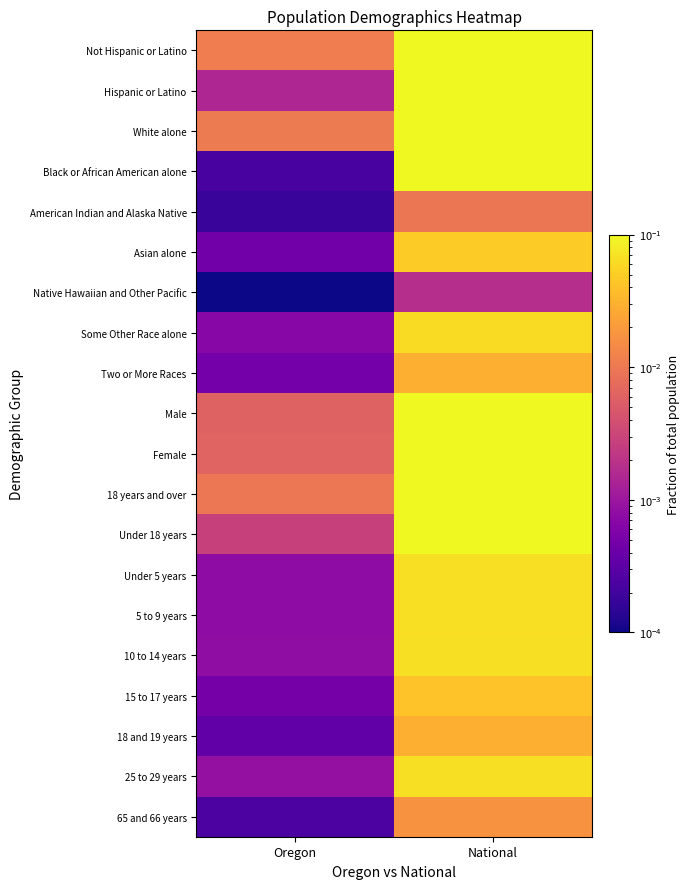

What is the total value across all series at Oregon?

0.1